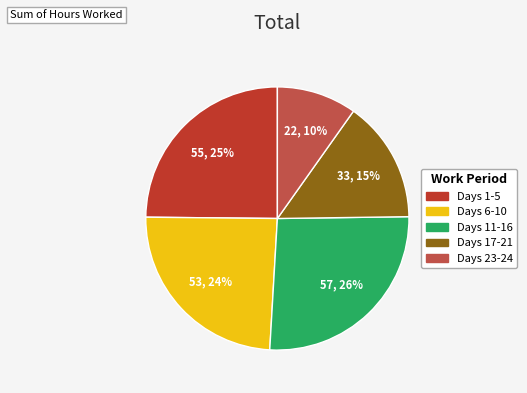

Which has a higher value, Days 23-24 or Days 11-16?

Days 11-16